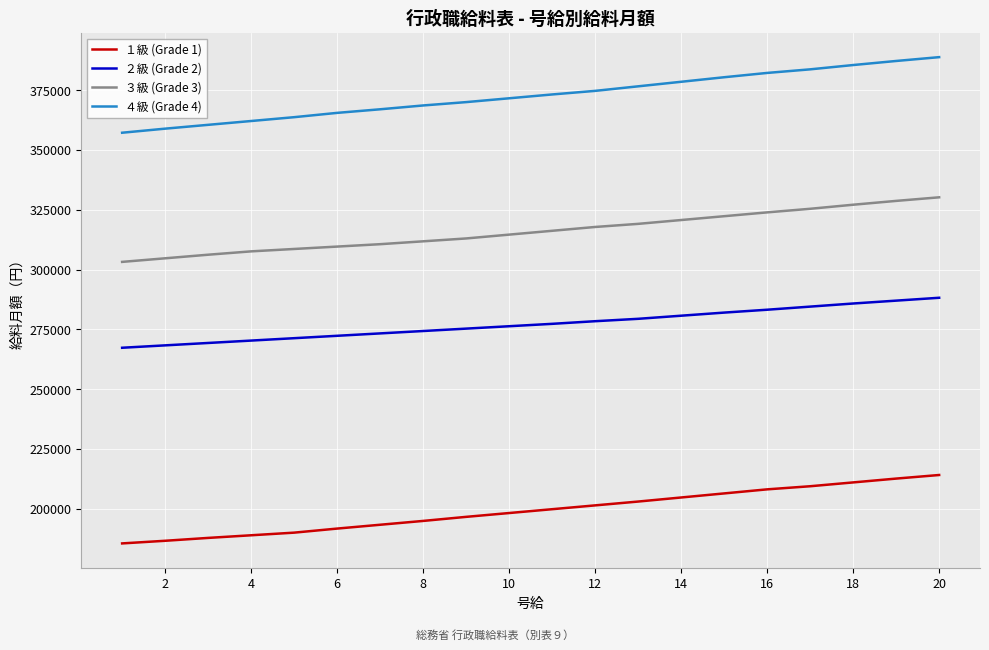

True or false: ４級 (Grade 4) and １級 (Grade 1) cross at least once.

False